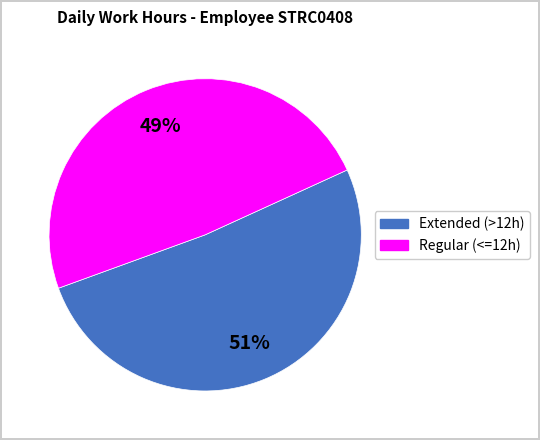

To the nearest percent, what is the average slice percentage?

50%